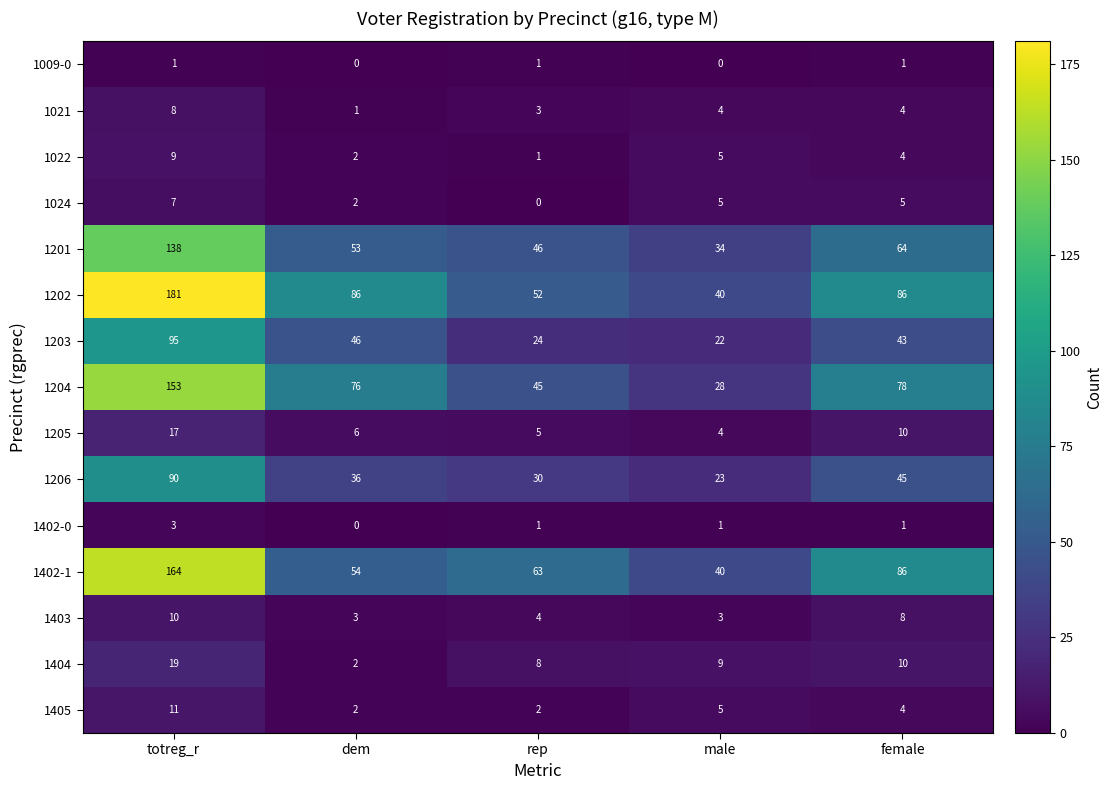

True or false: 1202 has a value of 130 at female.

False